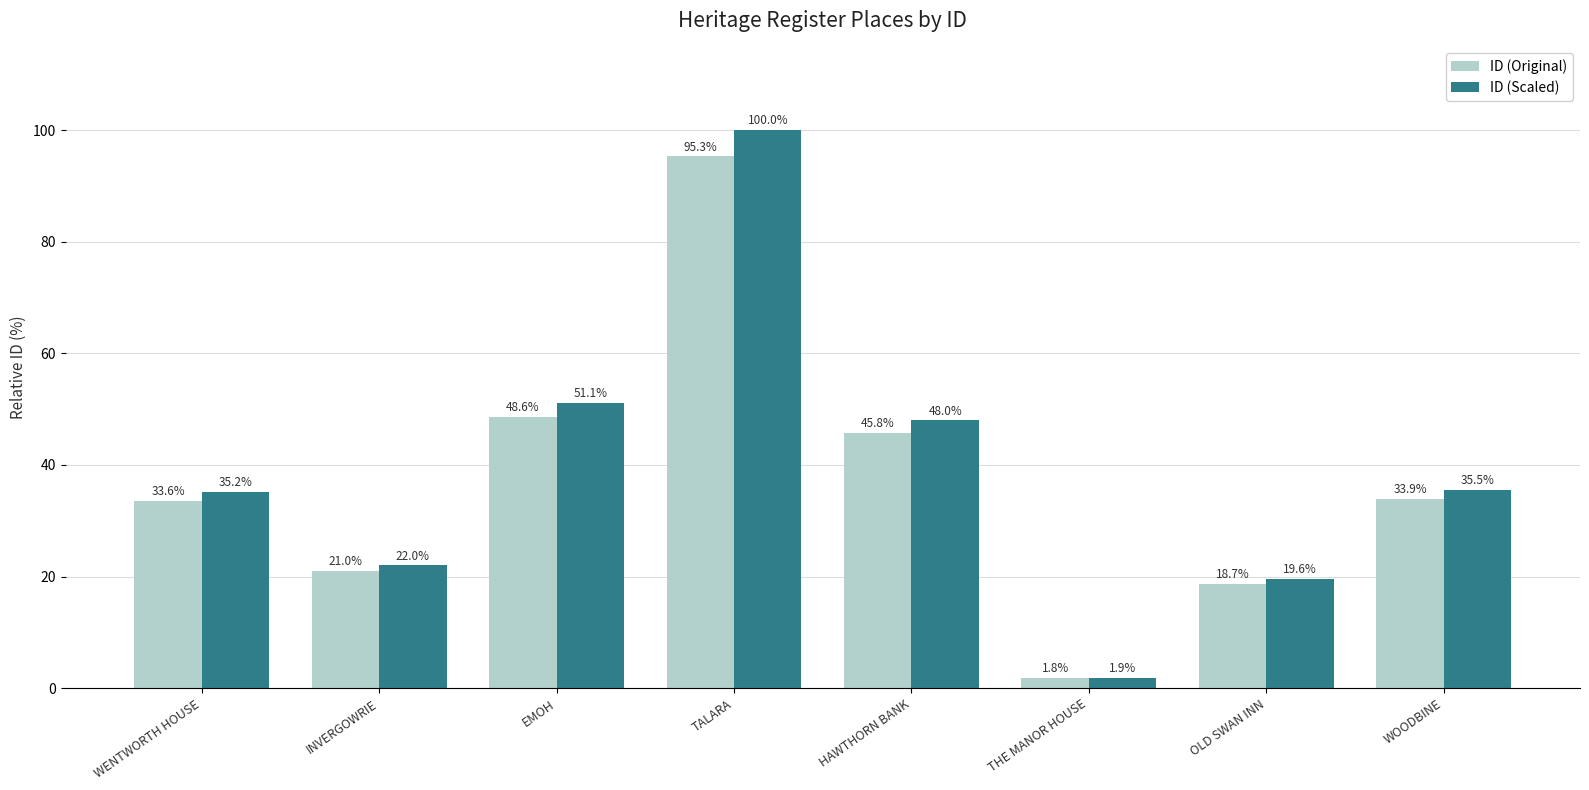

What position from the right is OLD SWAN INN?

2